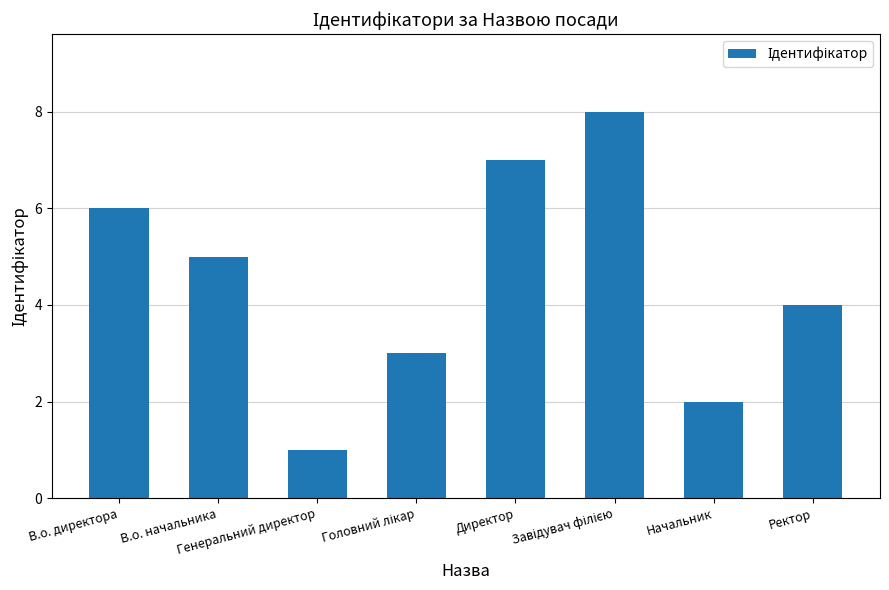

How many values are below 5?

4